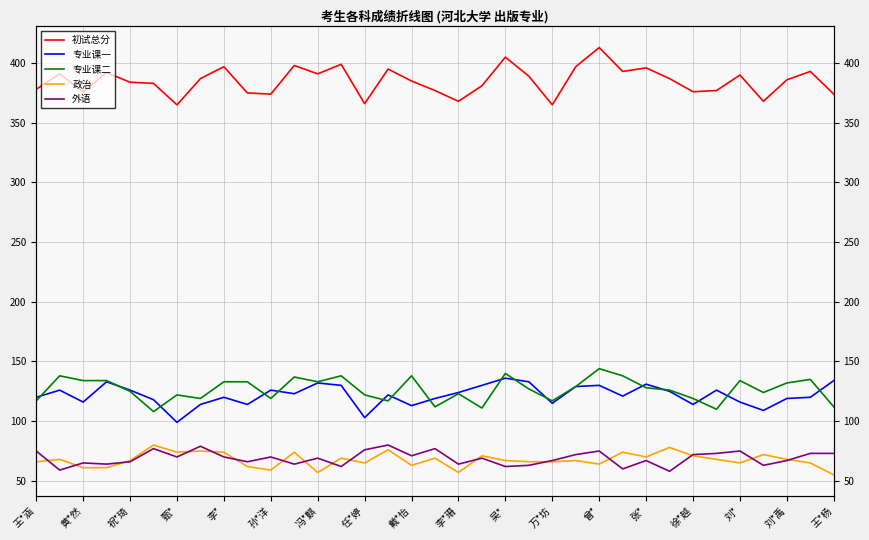

True or false: 专业课二 and 外语 cross at least once.

False